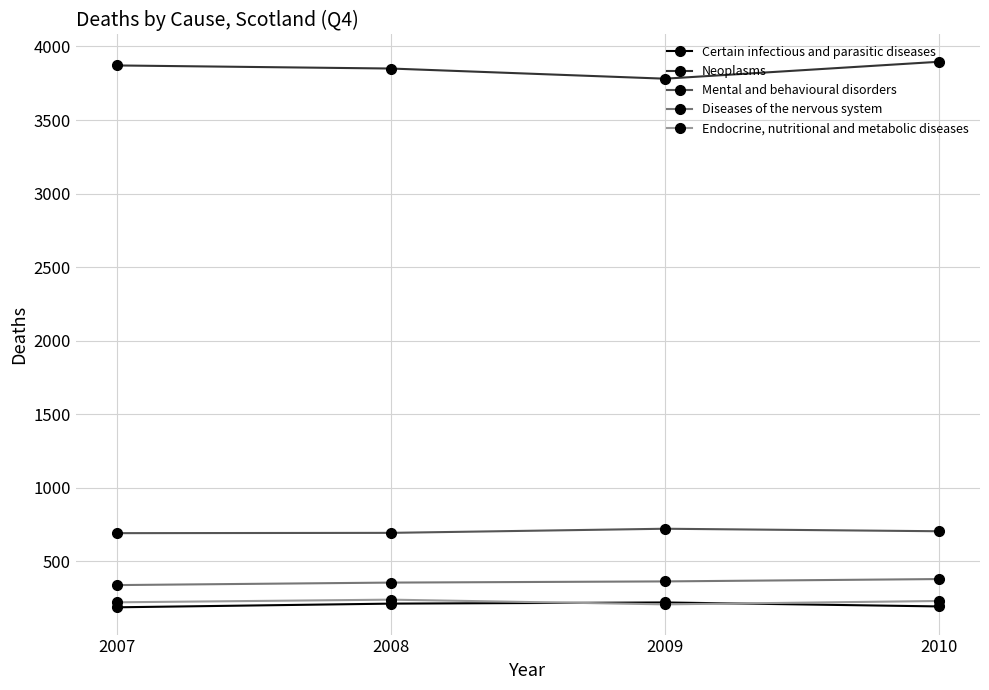

What value does the Endocrine, nutritional and metabolic diseases series have at 2010, to the nearest 10?

230